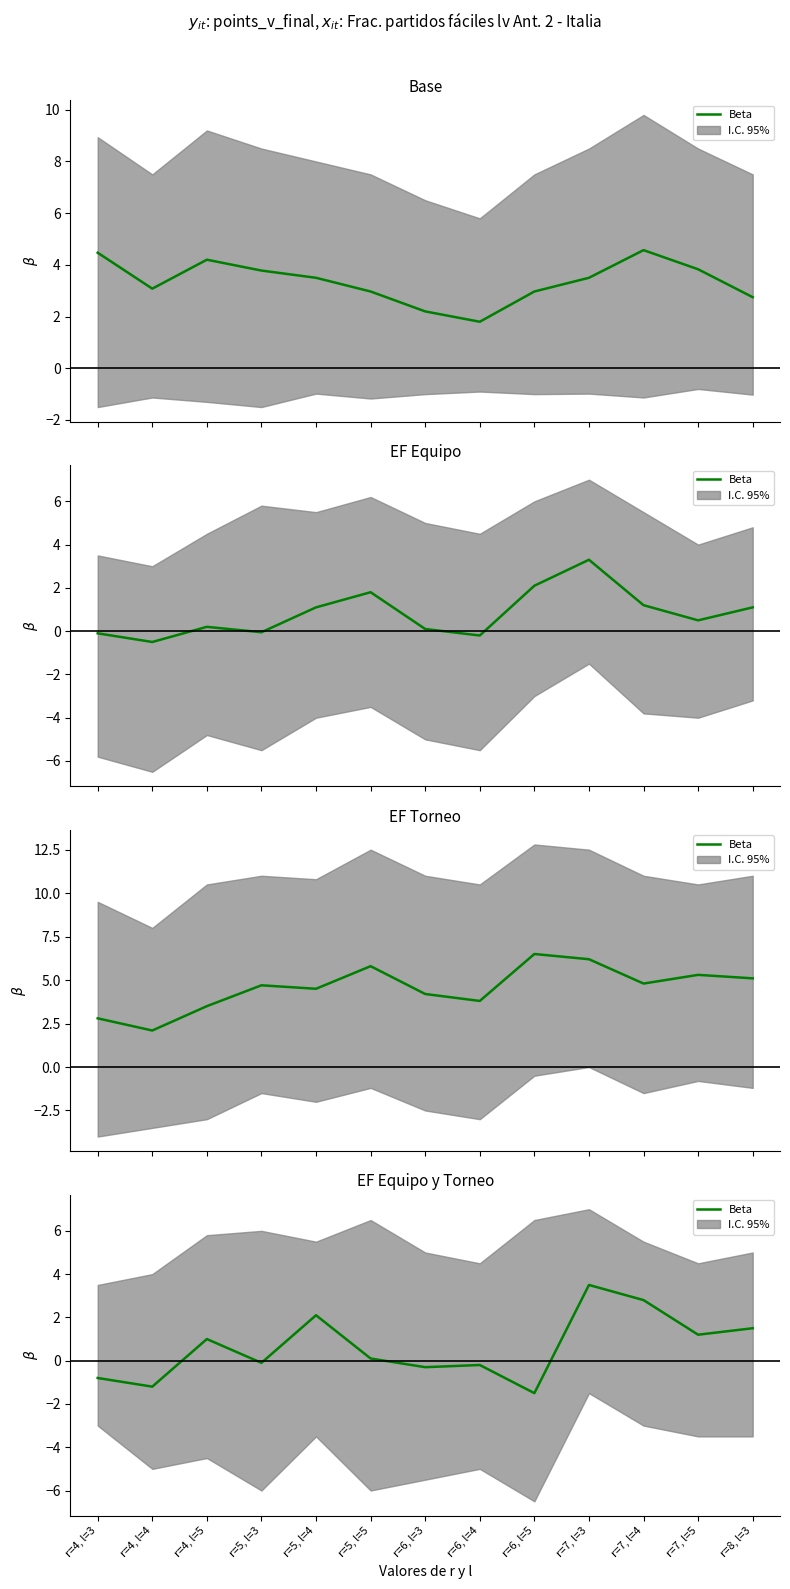

Reading right to left, extract all data points from this chart.

1.5	1.2	2.8	3.5	-1.5	-0.2	-0.3	0.1	2.1	-0.1	1.0	-1.2	-0.8